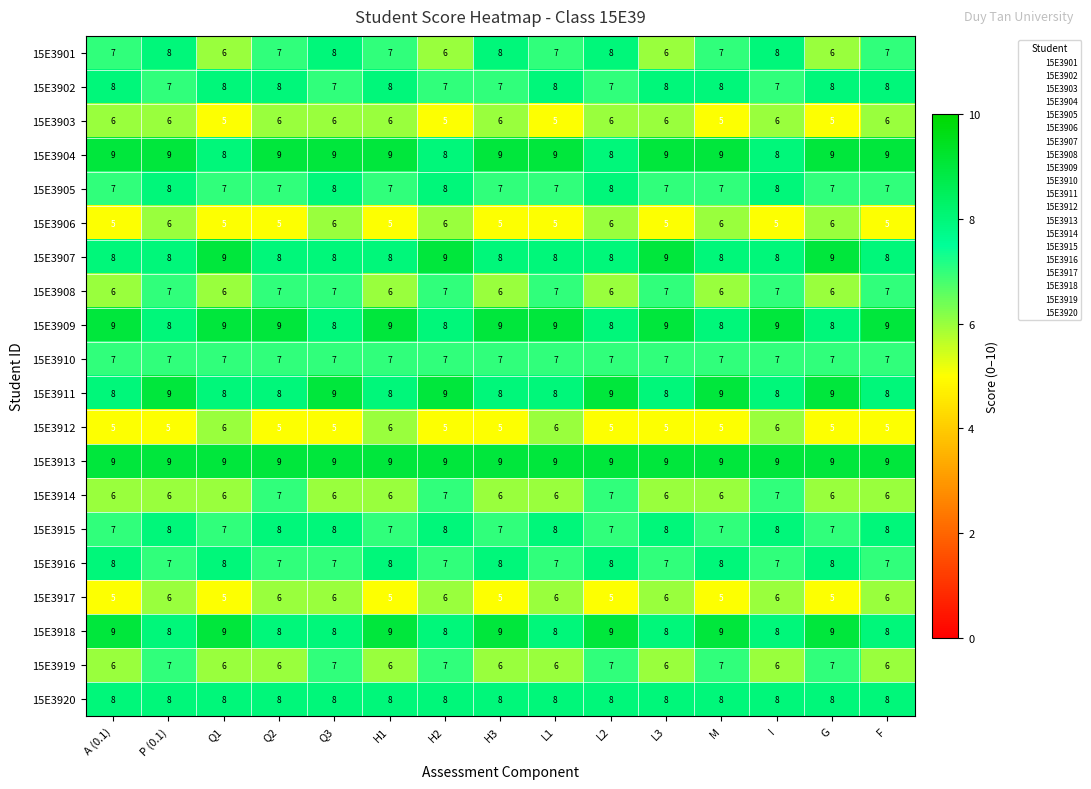

The 15E3918 series shows 13 at H3. True or false?

False